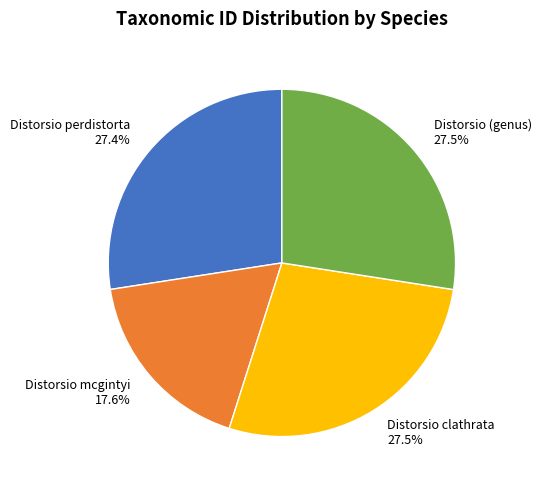

Which slice is the smallest?

Distorsio mcgintyi